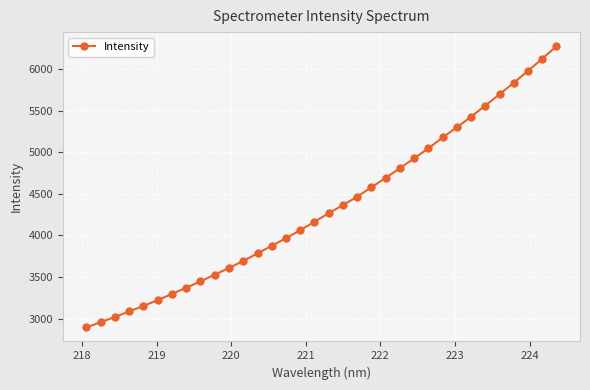

What is the minimum value shown in the chart?

2895.0